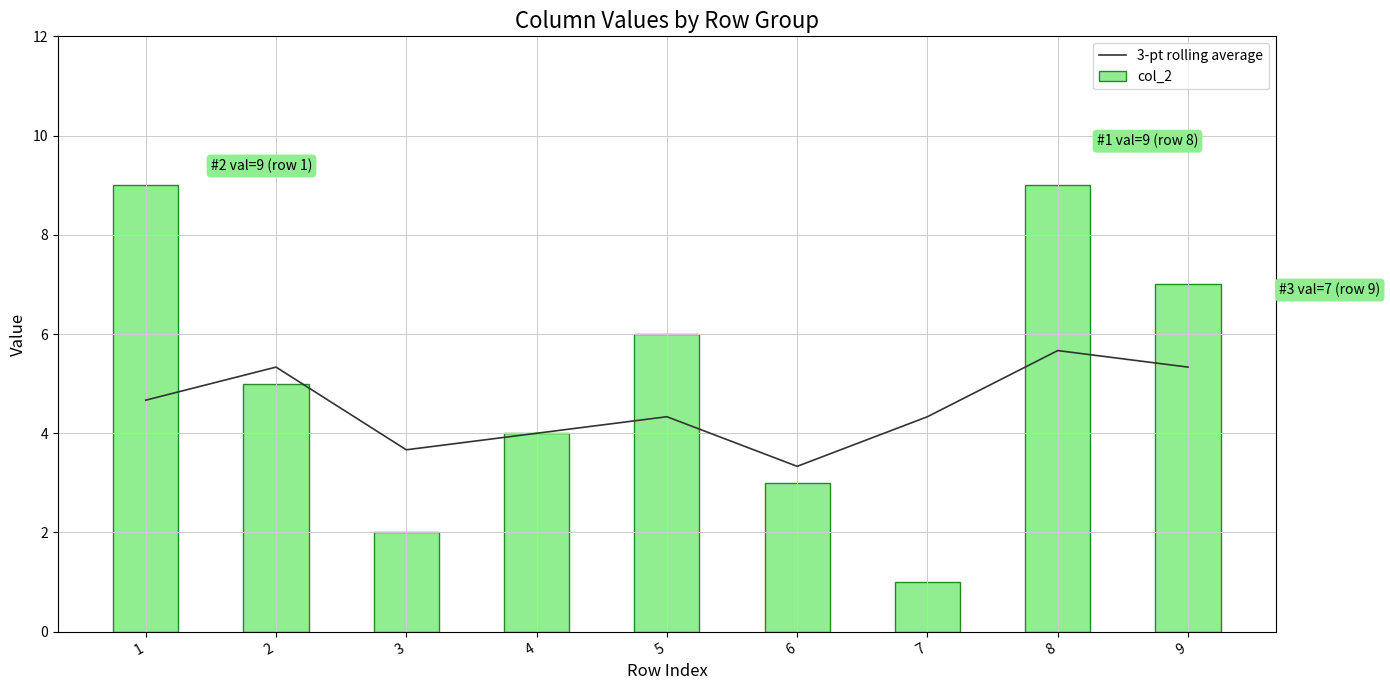

Is the value of 3-pt rolling average at 8 greater than the value of col_2 at 7?

Yes